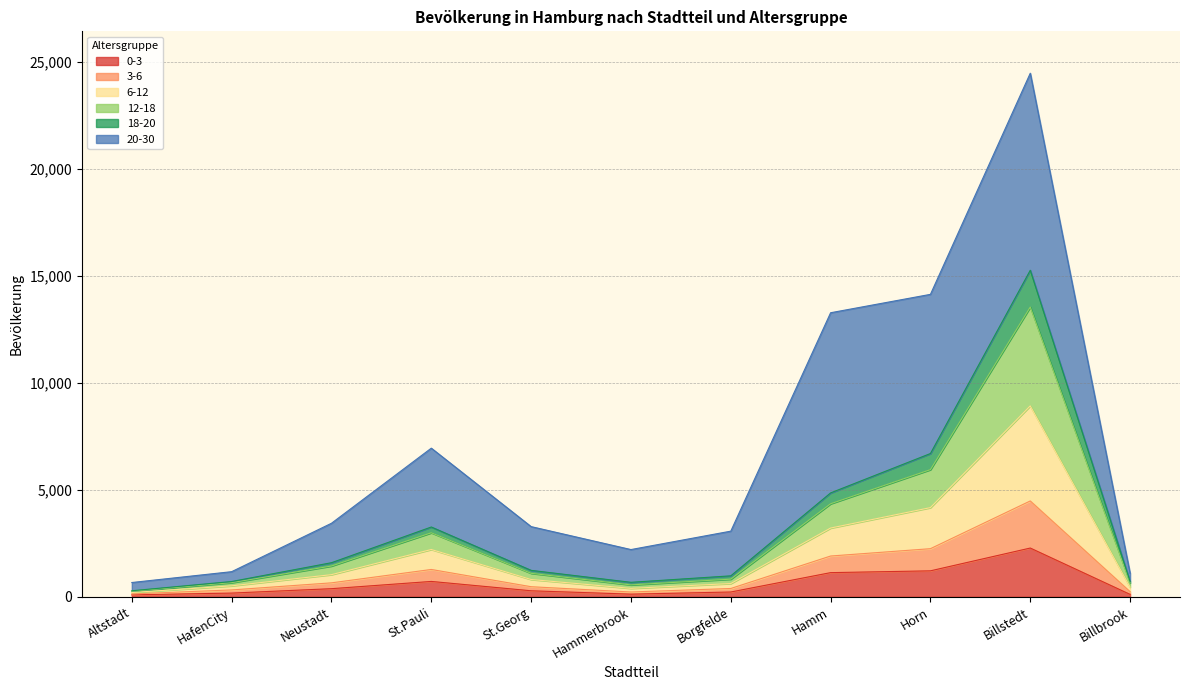

What is the total value across all series at Billstedt?

24465